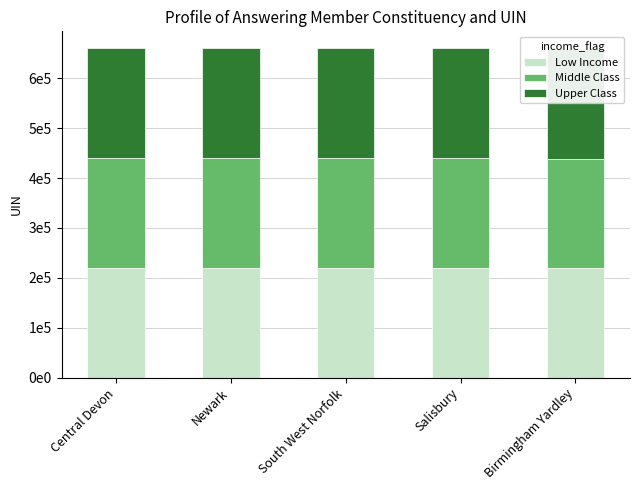

Are the bars horizontal?

No